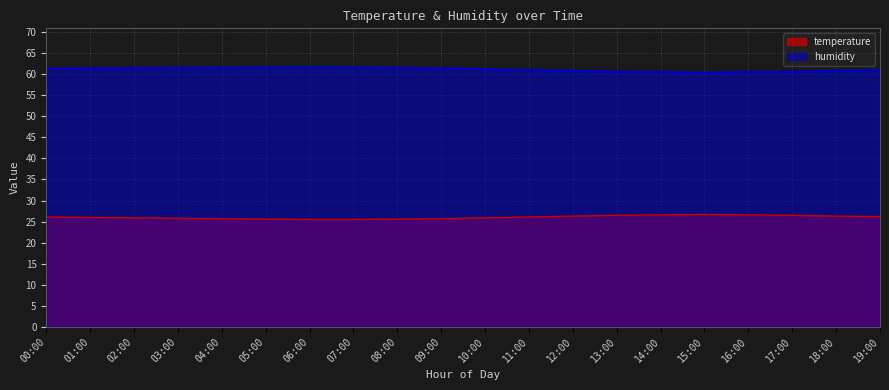

The value of temperature at 03:00 is 25.8. True or false?

True